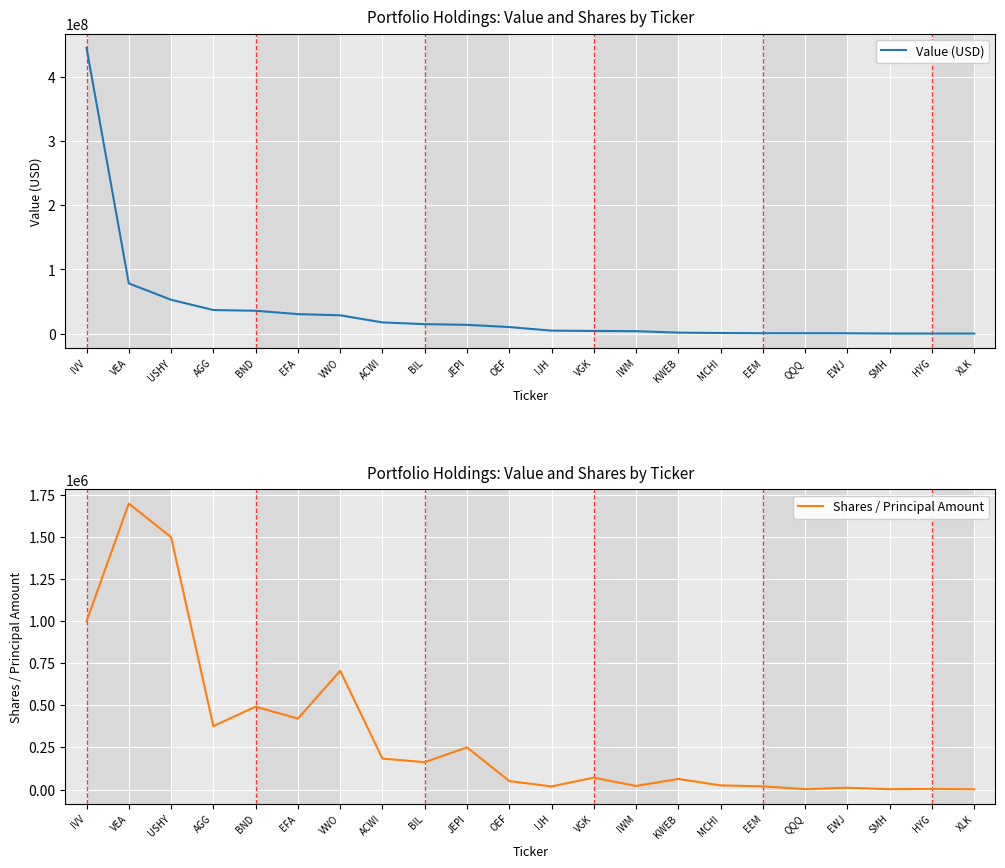

At which label does Shares / Principal Amount reach its minimum?

XLK